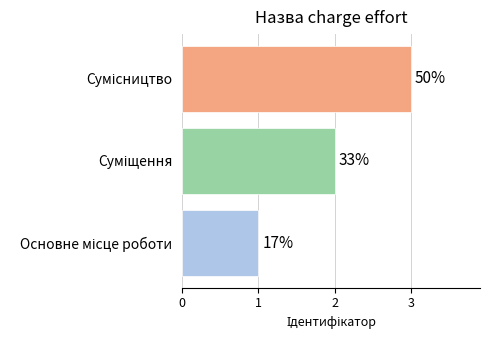

Does the chart contain any negative values?

No